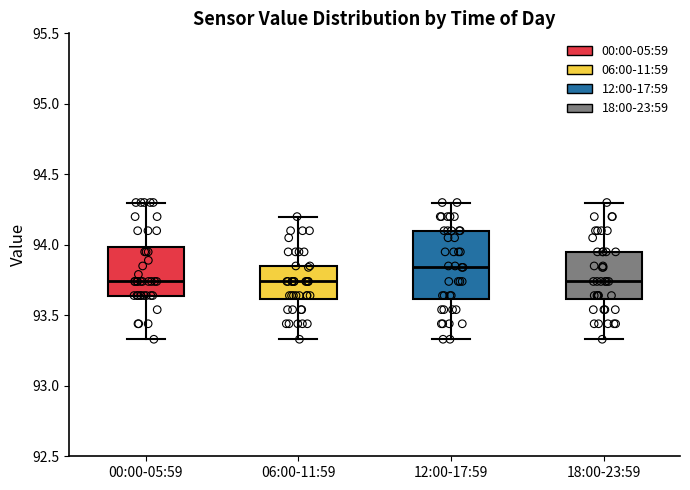

Where does the lower whisker of the box for 00:00-05:59 end on the y-axis? The values are not printed on the chart, so give them approximately, as read against the axis.

93.35